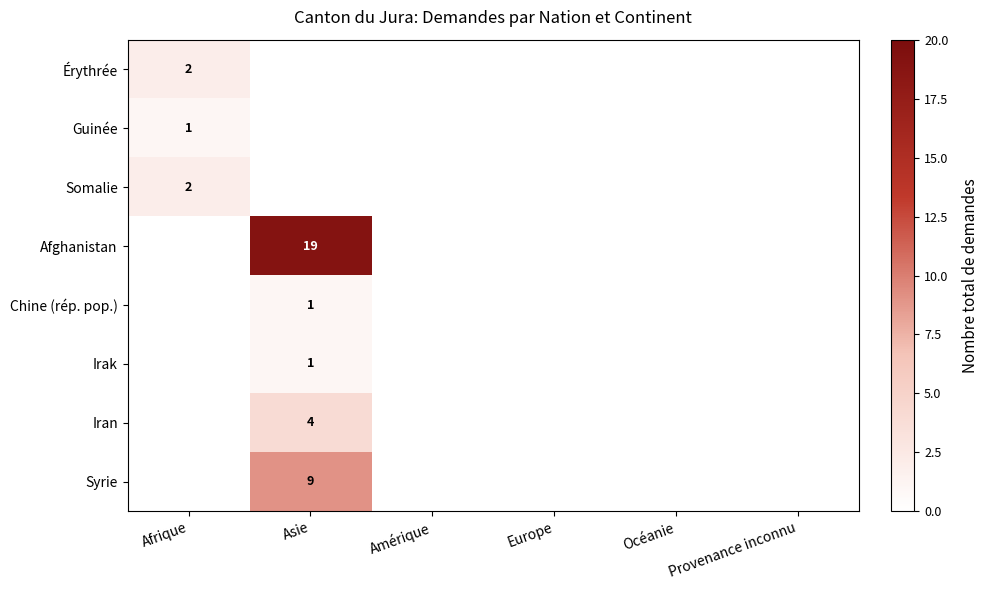

The value of Afghanistan at Asie is 19. True or false?

True